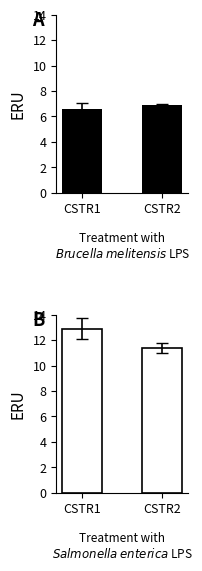

The NOx series shows 18.4 at CSTR1. True or false?

False